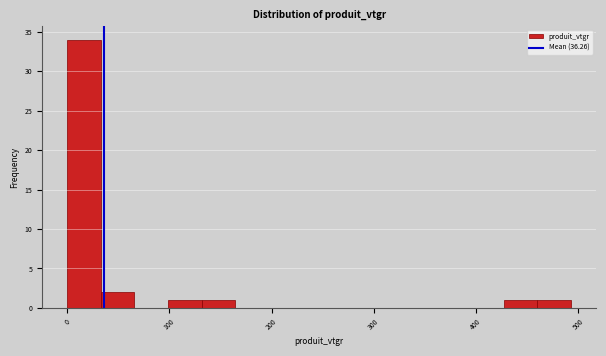

Around what value on the x-axis is the tallest bar? Give the approximate position of its centre, as read against the axis.

20